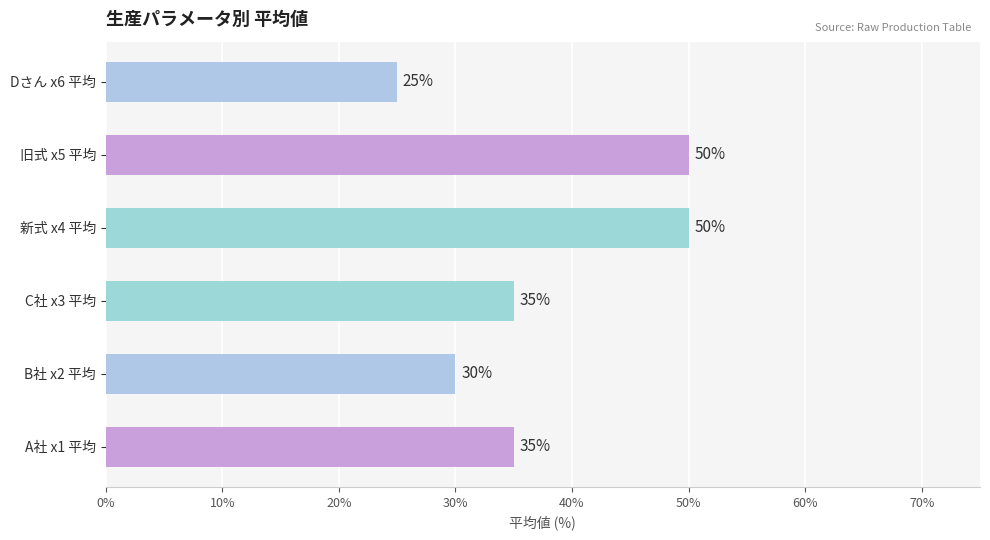

What is the greatest value displayed?

50